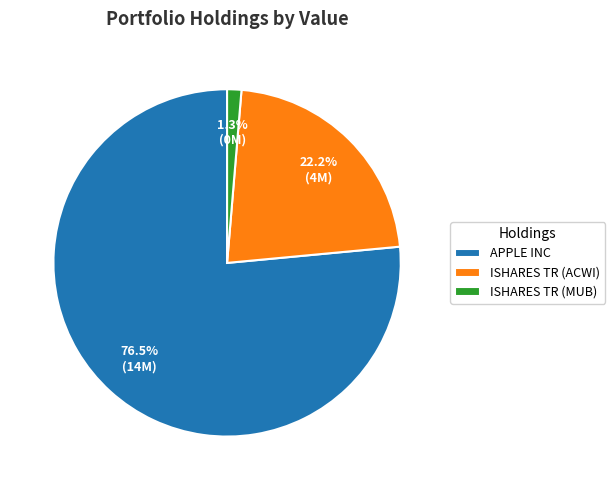

To the nearest percent, what is the combined percentage of ISHARES TR (MUB) and APPLE INC?

78%